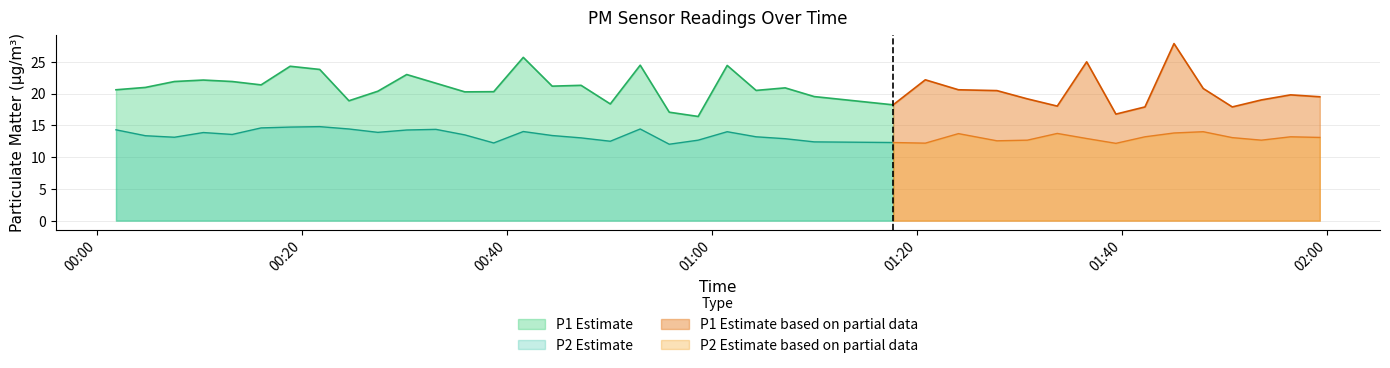

What is the value of the P2 point at the 33rd from the left?

12.2